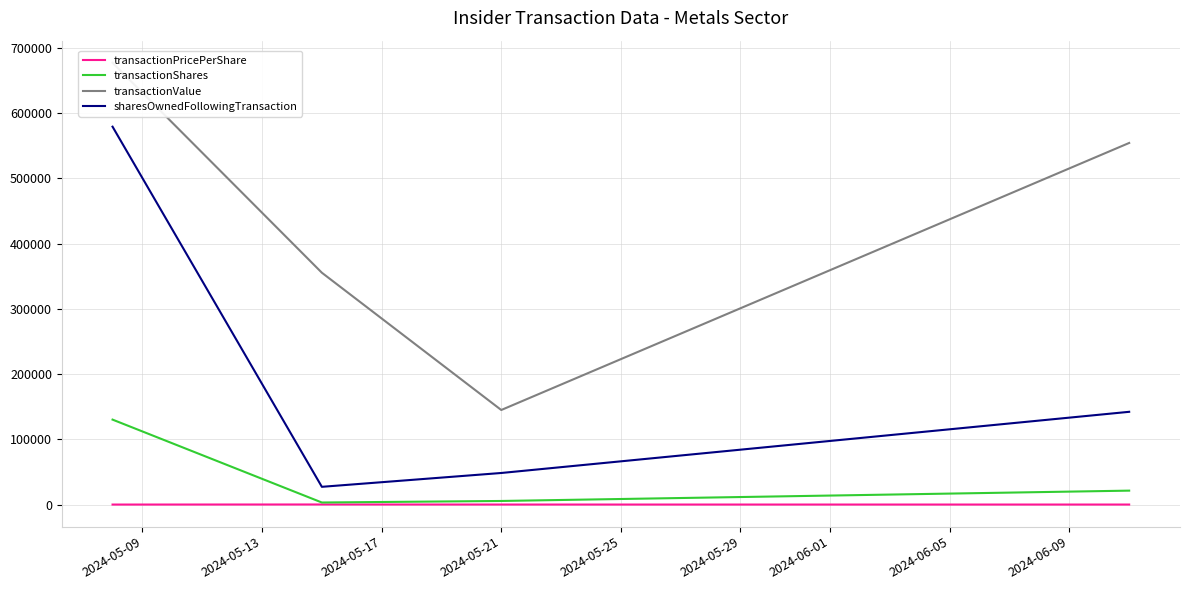

True or false: transactionShares and sharesOwnedFollowingTransaction cross at least once.

False